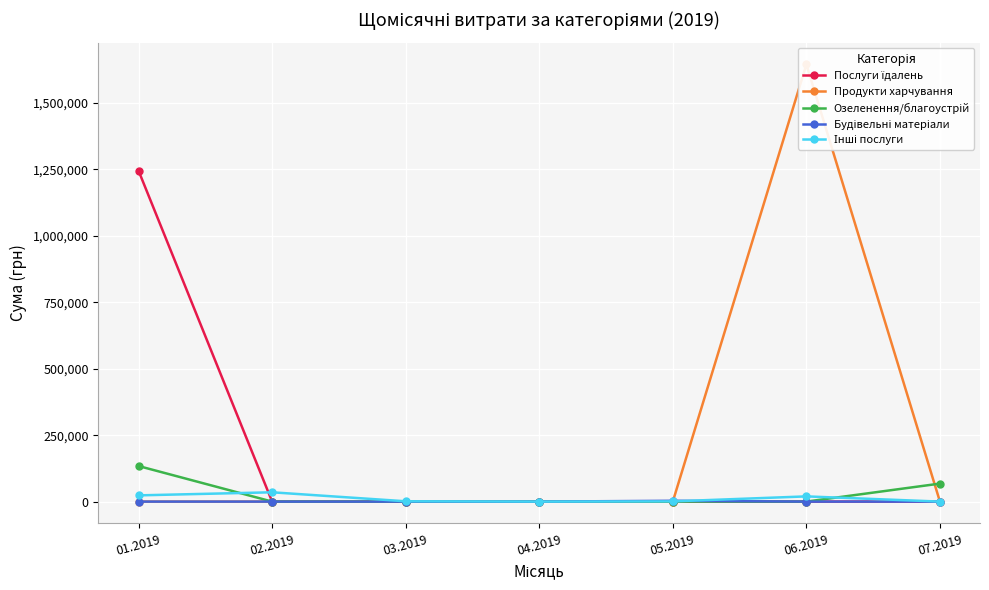

The Будівельні матеріали series shows 1593.0 at 05.2019. True or false?

False